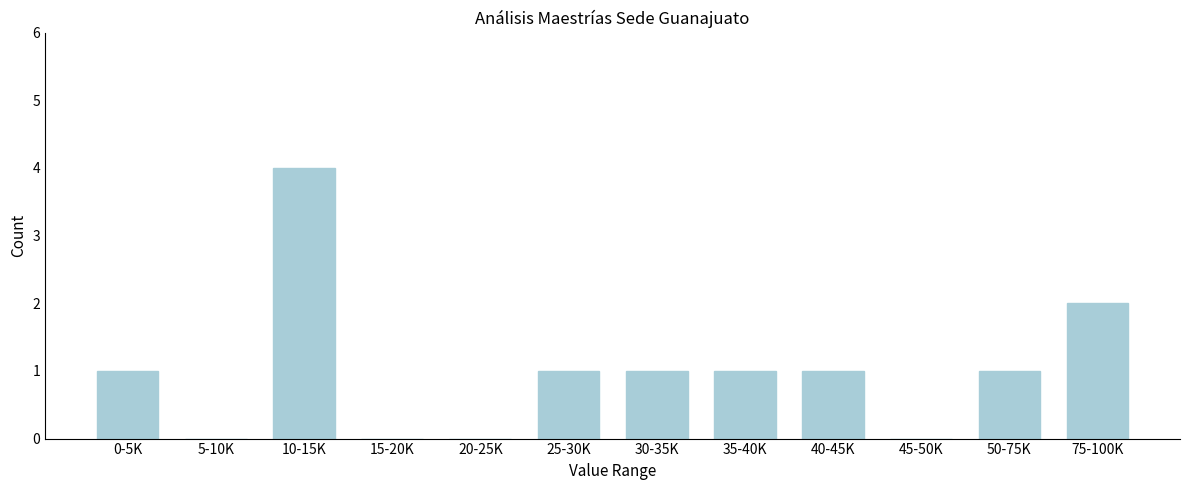

Reading left to right, what are all the values shown in this chart?

0-5K=1	5-10K=0	10-15K=4	15-20K=0	20-25K=0	25-30K=1	30-35K=1	35-40K=1	40-45K=1	45-50K=0	50-75K=1	75-100K=2